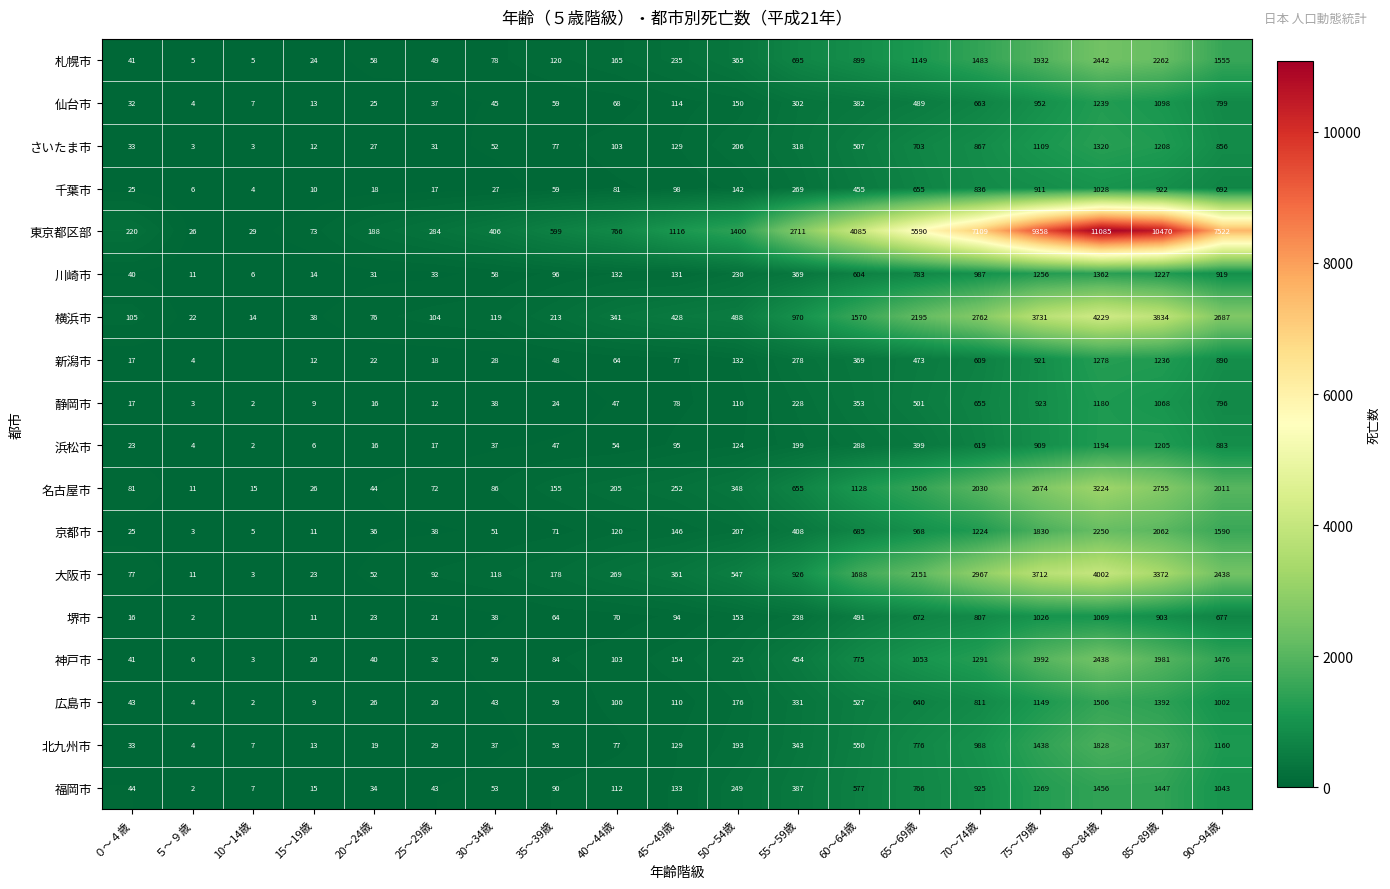

Which has a higher value, 75～79歳 or 45～49歳?

75～79歳